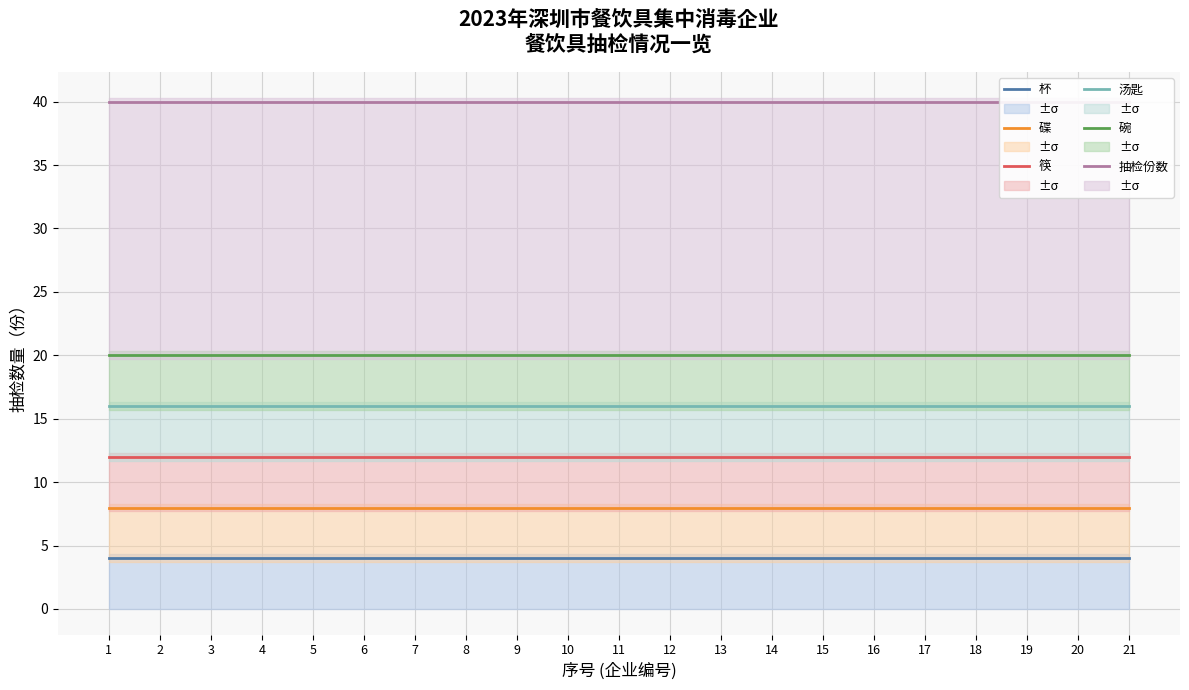

Reading left to right, what are all the values shown in this chart?

杯: 4	4	4	4	4	4	4	4	4	4	4	4	4	4	4	4	4	4	4	4	4
碟: 8	8	8	8	8	8	8	8	8	8	8	8	8	8	8	8	8	8	8	8	8
筷: 12	12	12	12	12	12	12	12	12	12	12	12	12	12	12	12	12	12	12	12	12
汤匙: 16	16	16	16	16	16	16	16	16	16	16	16	16	16	16	16	16	16	16	16	16
碗: 20	20	20	20	20	20	20	20	20	20	20	20	20	20	20	20	20	20	20	20	20
抽检份数: 40	40	40	40	40	40	40	40	40	40	40	40	40	40	40	40	40	40	40	40	40